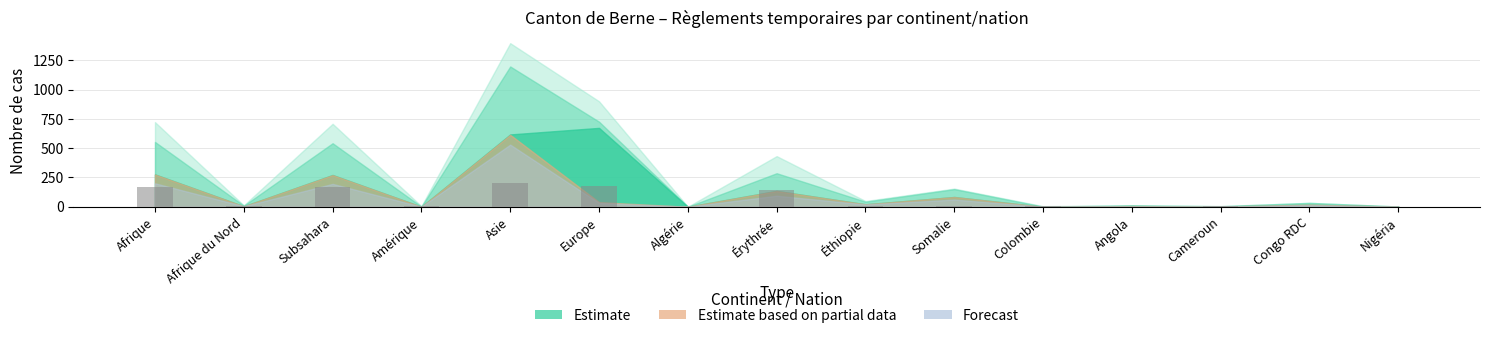

What is the sum of the values at Nigéria and Érythrée?

146